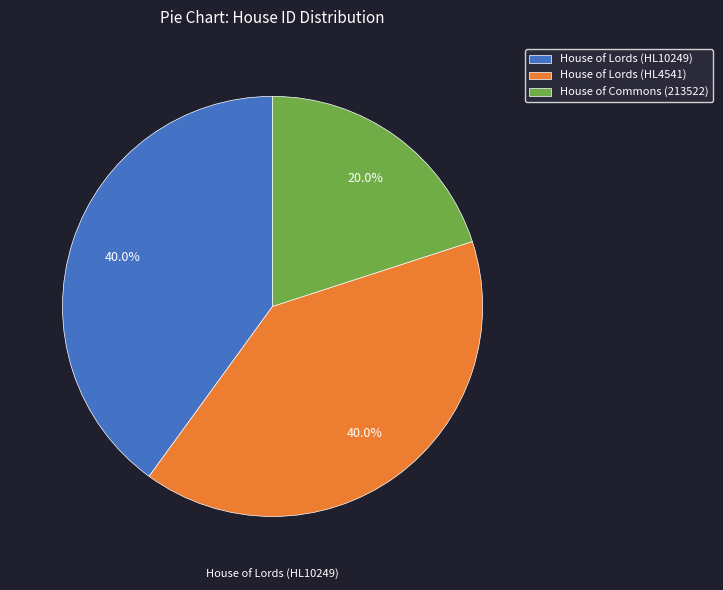

True or false: House of Lords (HL10249) accounts for 40% of the total.

True